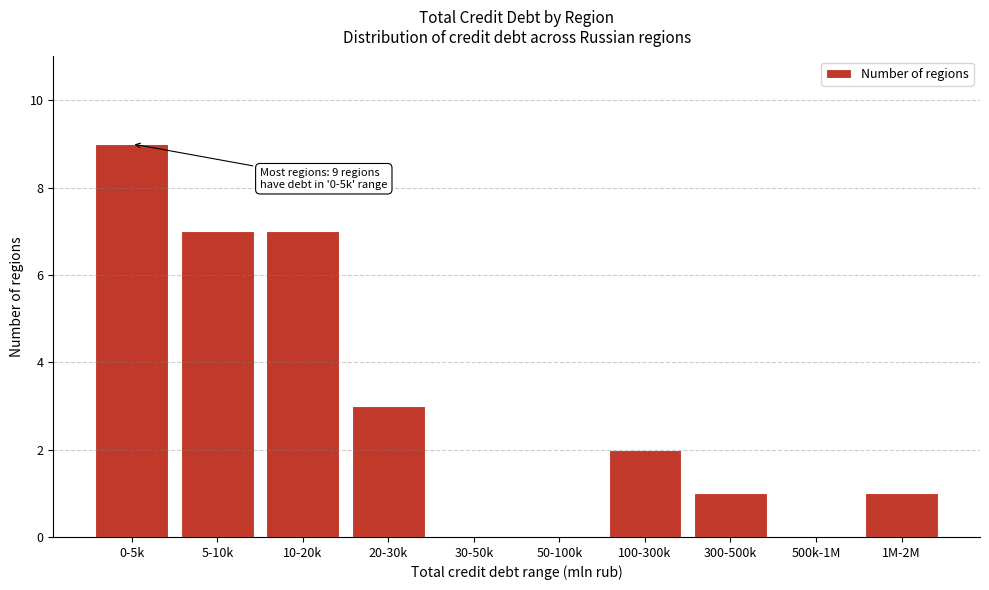

Reading left to right, list all the values displayed in this chart.

0-5k=9	5-10k=7	10-20k=7	20-30k=3	30-50k=0	50-100k=0	100-300k=2	300-500k=1	500k-1M=0	1M-2M=1